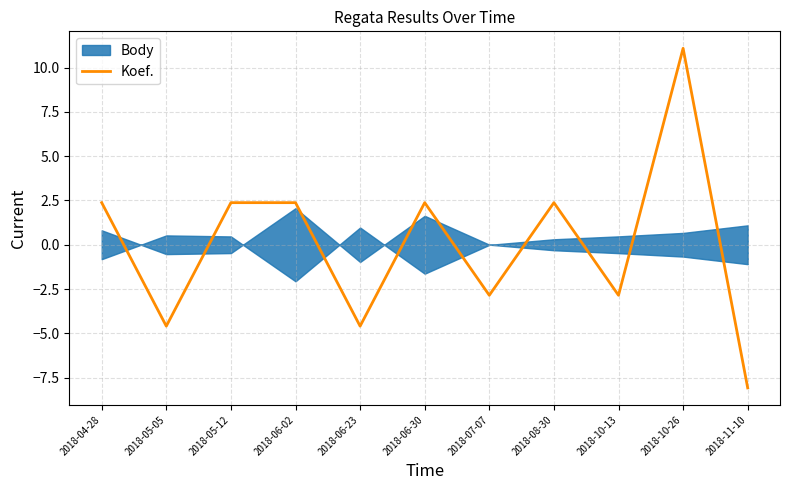

The value at 2018-04-28 is 2.4. True or false?

True